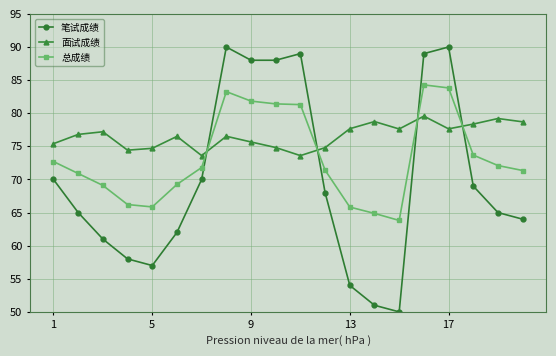

Which series has the largest range (max minus min)?

笔试成绩